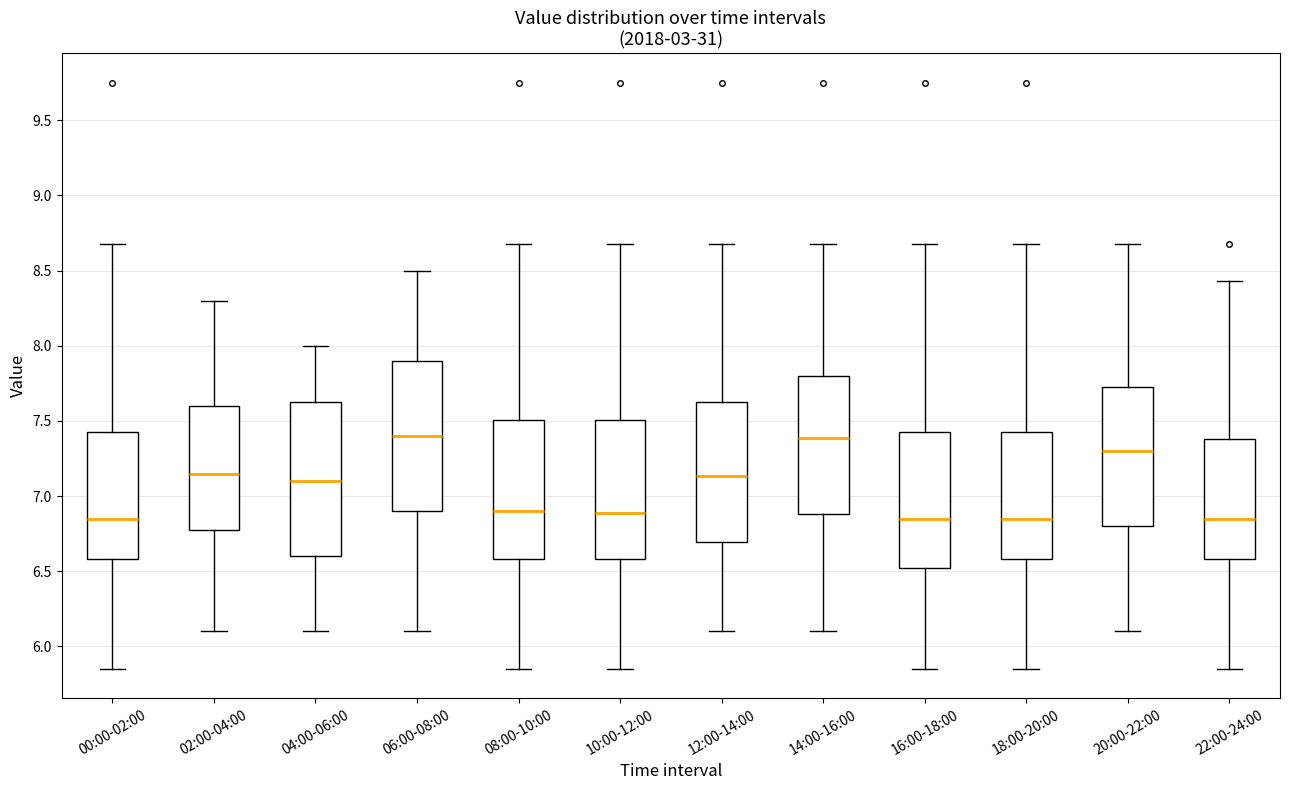

Reading left to right, transcribe this box plot: for each box, give where its median line is, the range the box spans, and where its two whiskers end, as read against the y-axis. The values are not printed on the chart, so give them approximately, as read against the axis.

00:00-02:00: median 6.85, box 6.60 to 7.45, whiskers 5.85 to 8.70
02:00-04:00: median 7.15, box 6.80 to 7.60, whiskers 6.10 to 8.30
04:00-06:00: median 7.10, box 6.60 to 7.65, whiskers 6.10 to 8.00
06:00-08:00: median 7.40, box 6.90 to 7.90, whiskers 6.10 to 8.50
08:00-10:00: median 6.90, box 6.60 to 7.50, whiskers 5.85 to 8.70
10:00-12:00: median 6.90, box 6.60 to 7.50, whiskers 5.85 to 8.70
12:00-14:00: median 7.15, box 6.70 to 7.65, whiskers 6.10 to 8.70
14:00-16:00: median 7.40, box 6.90 to 7.80, whiskers 6.10 to 8.70
16:00-18:00: median 6.85, box 6.50 to 7.45, whiskers 5.85 to 8.70
18:00-20:00: median 6.85, box 6.60 to 7.45, whiskers 5.85 to 8.70
20:00-22:00: median 7.30, box 6.80 to 7.75, whiskers 6.10 to 8.70
22:00-24:00: median 6.85, box 6.60 to 7.40, whiskers 5.85 to 8.45